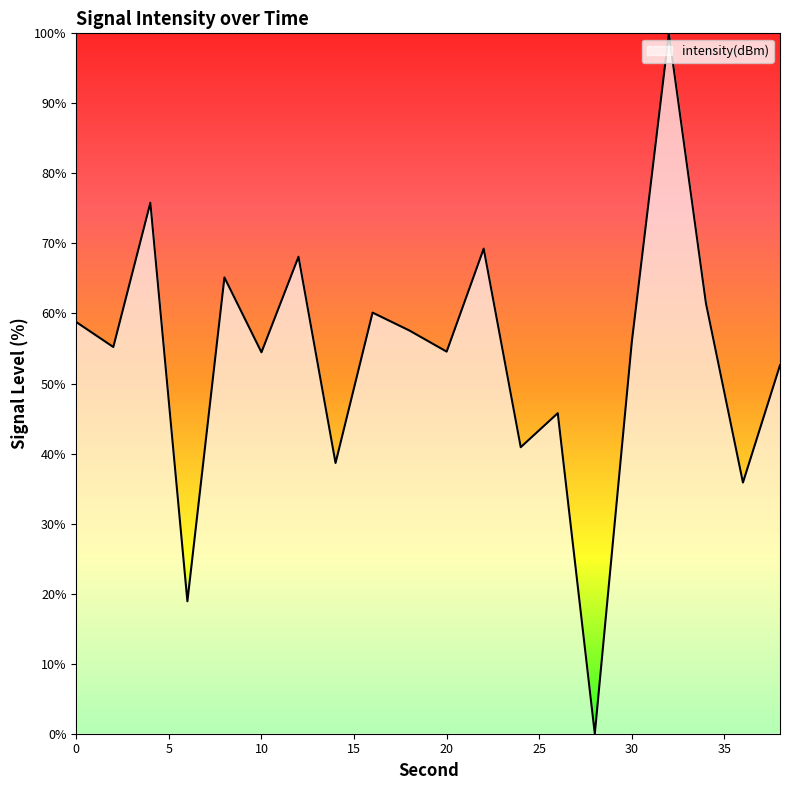

What is the maximum value shown in the chart?

100.0